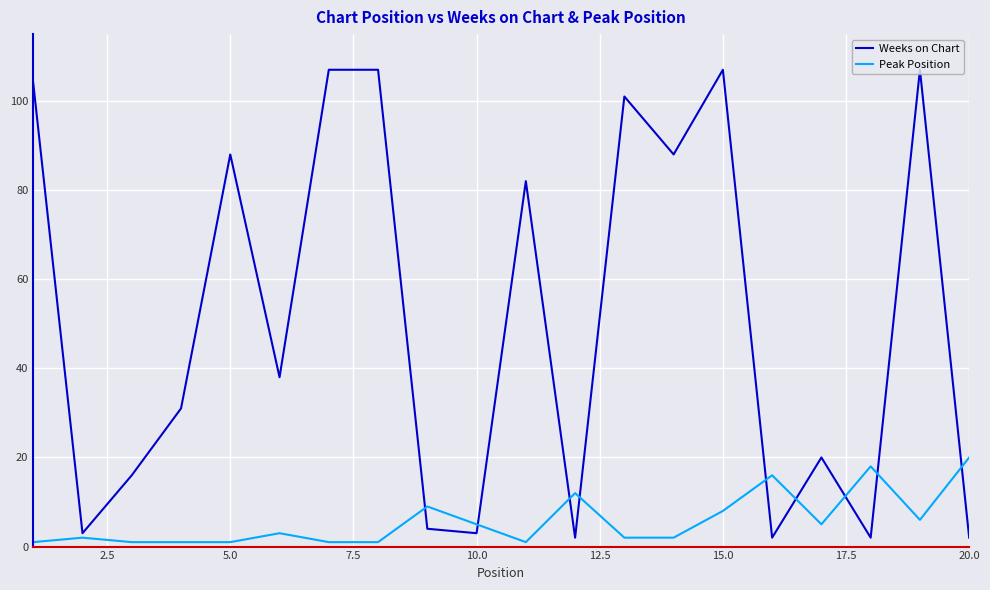

What is the difference between the second highest and minimum values in the Weeks on Chart series?

105